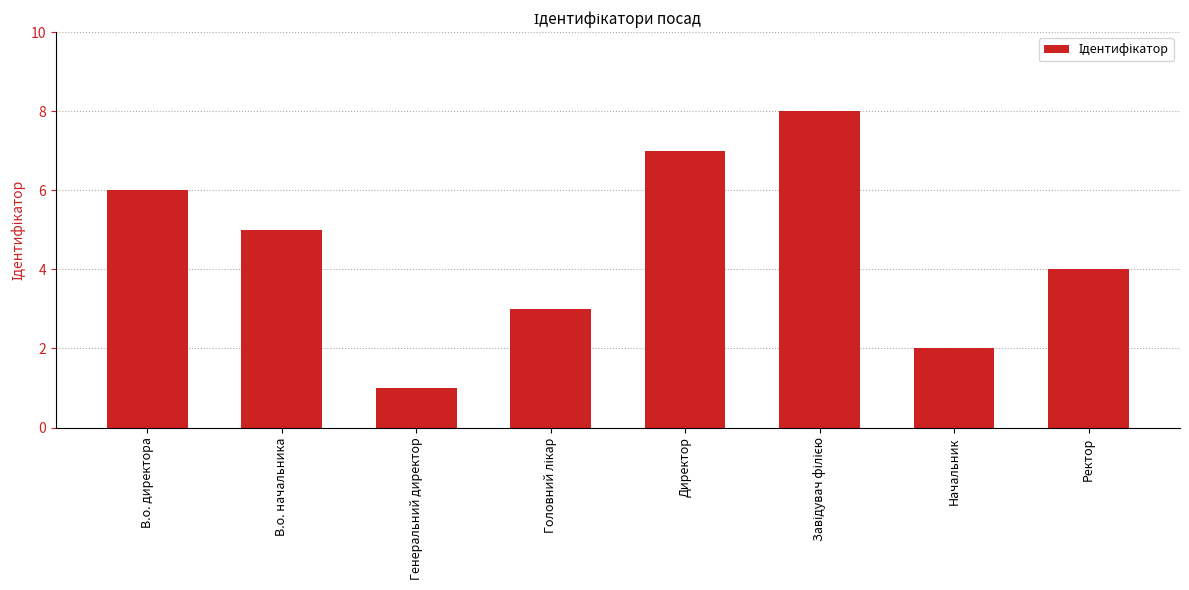

What is the difference between the maximum and minimum values?

7